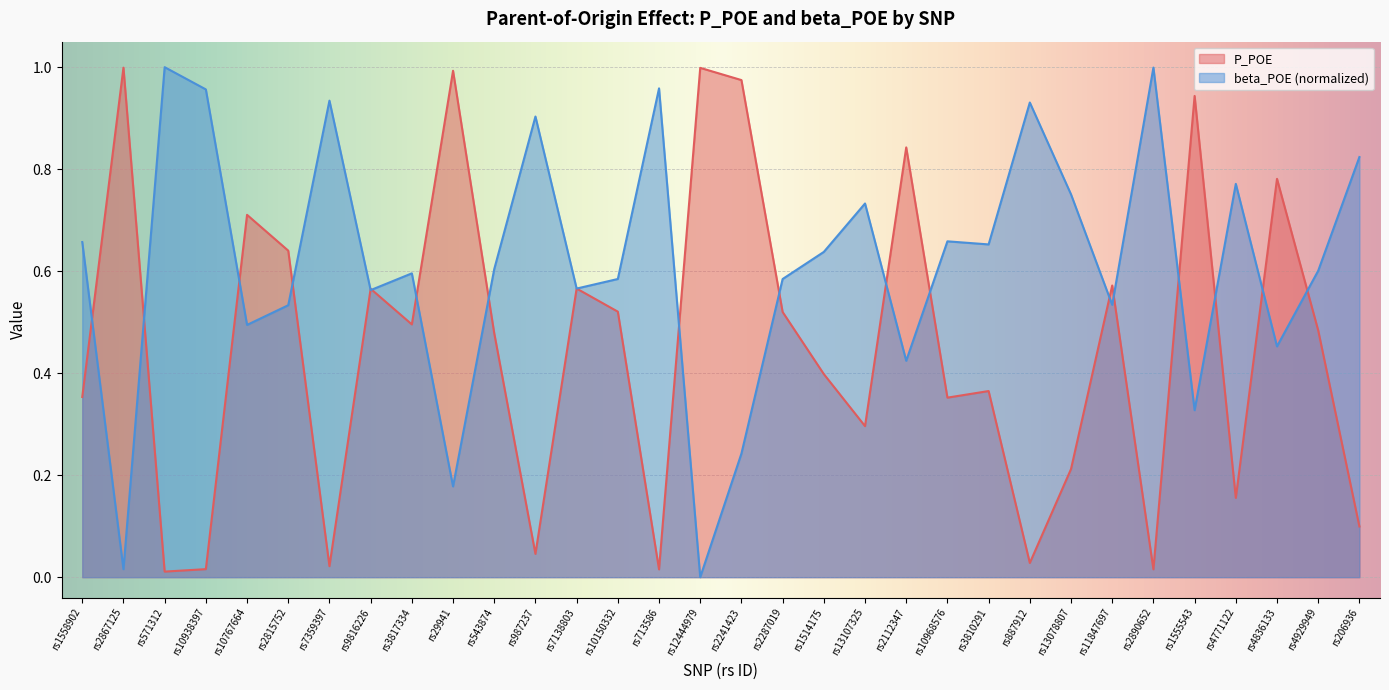

How many data points in beta_POE are above 0?

31